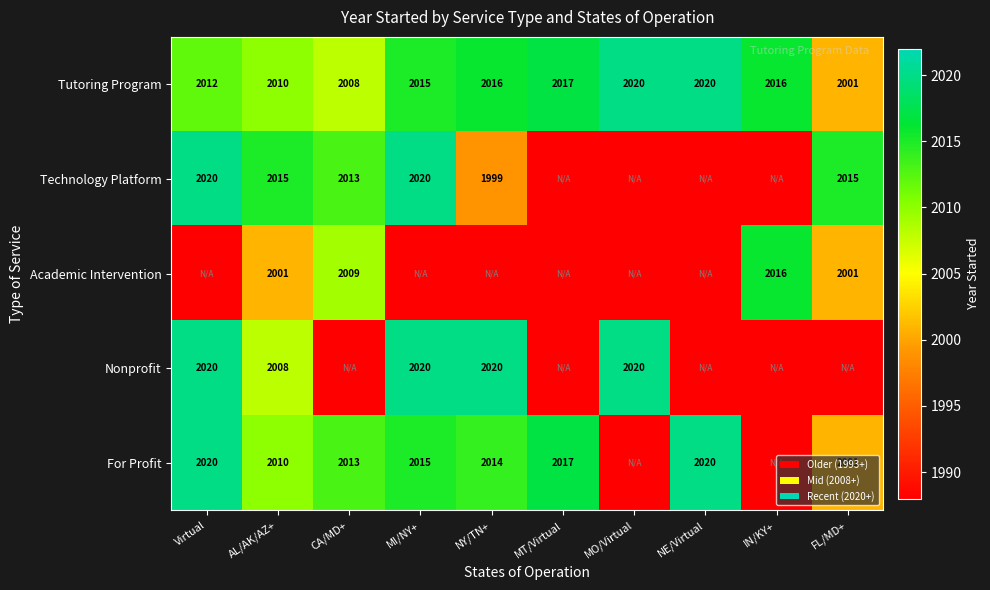

Is it true that Tutoring Program equals 2010 at AL/AK/AZ+?

True